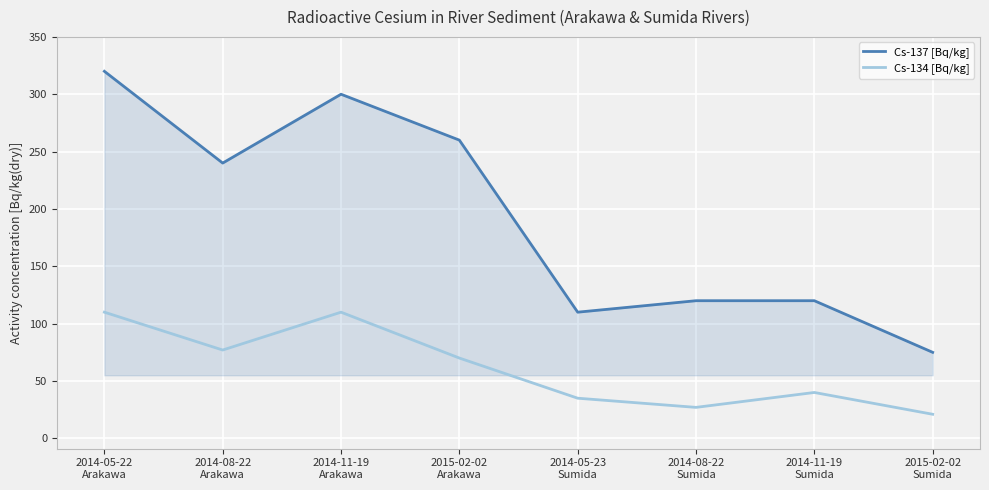

Read the Cs-137 [Bq/kg] value at 2014-11-19
Arakawa, to the nearest 5.

300